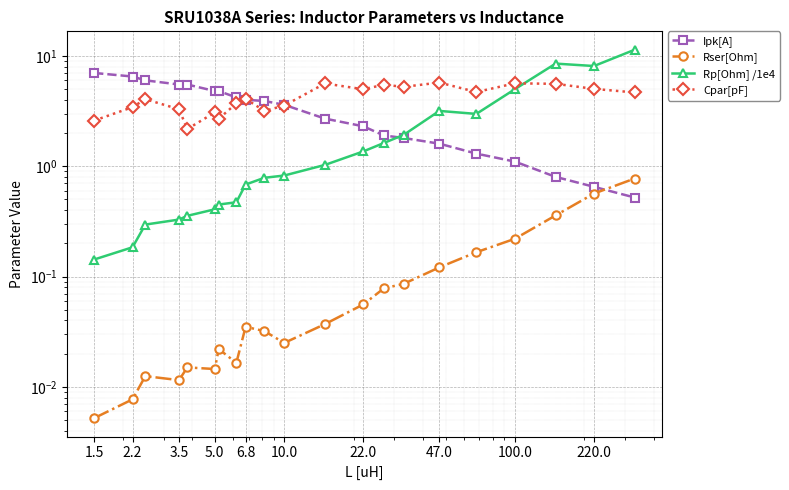

What position from the left is 47.0?

16